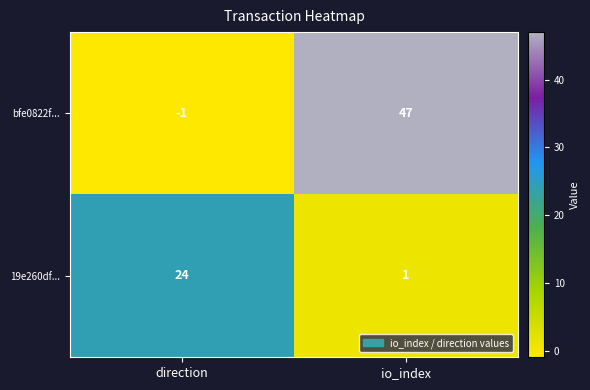

Which category has the lowest value in the 19e260df... series?

io_index